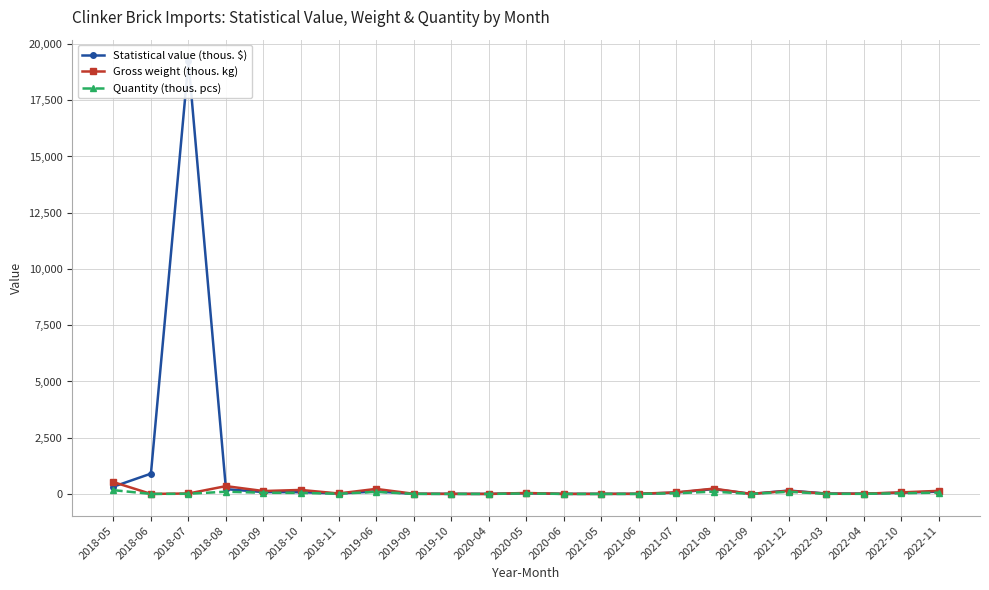

What is the label of the 16th point from the left?

2021-07